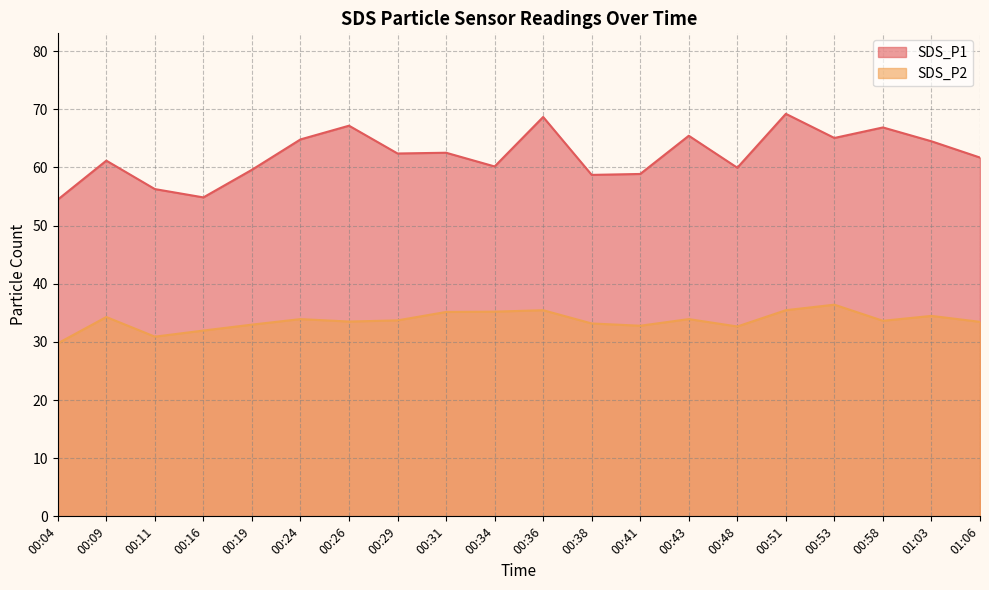

Does the chart have visible grid lines?

Yes